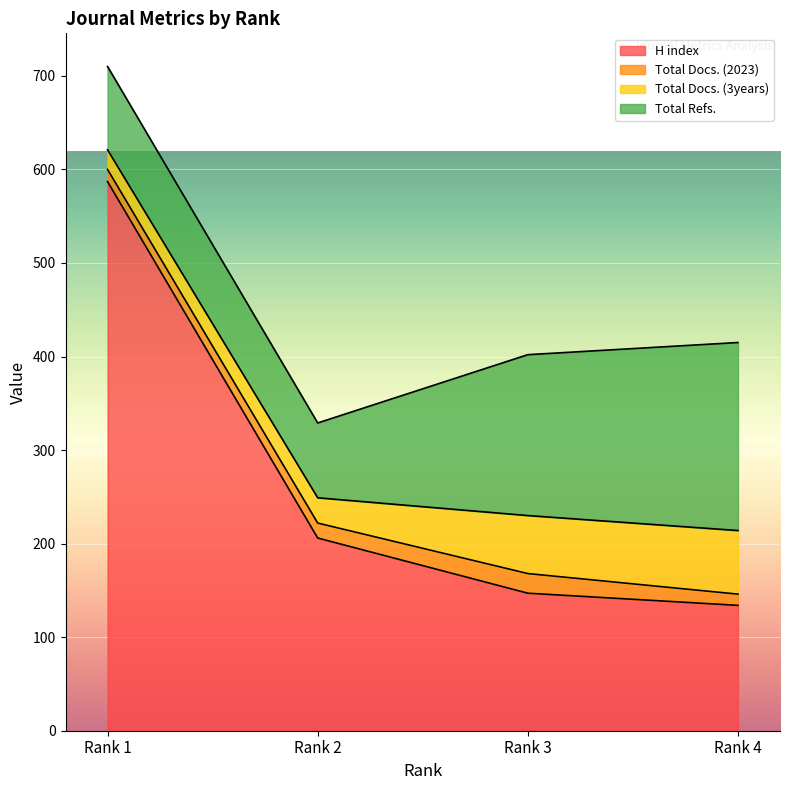

At which label does H index first exceed 206?

Rank 1